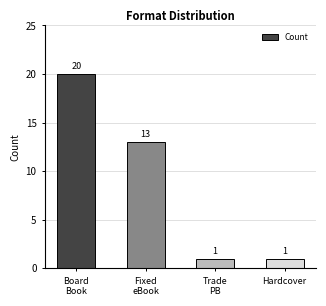

What is the smallest value displayed?

1